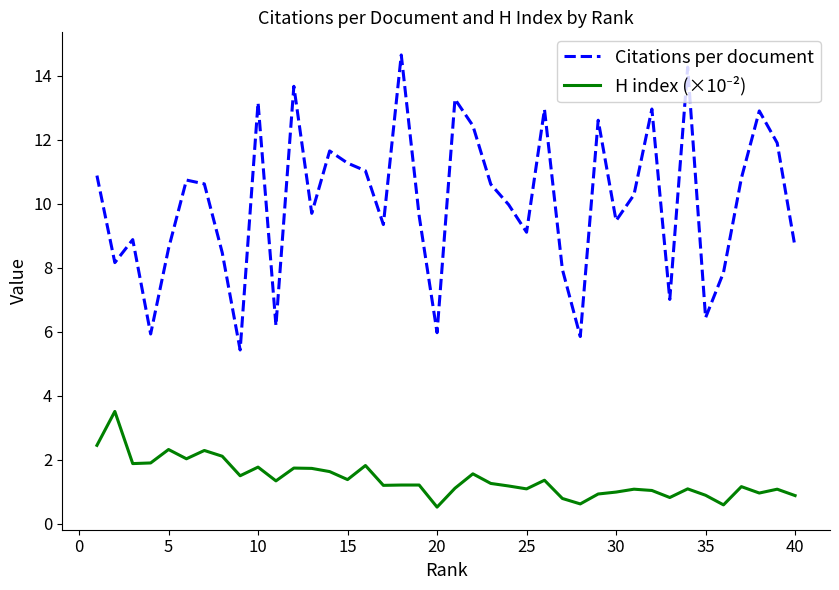

What is the difference between the maximum and minimum values in the Citations per document series?

9.2